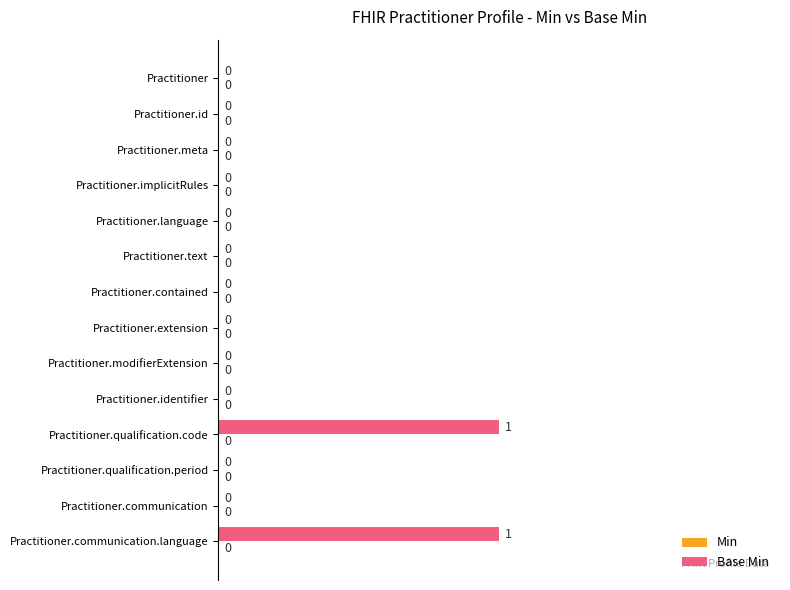

What is the change in value from Practitioner.meta to Practitioner.qualification.code?

+1